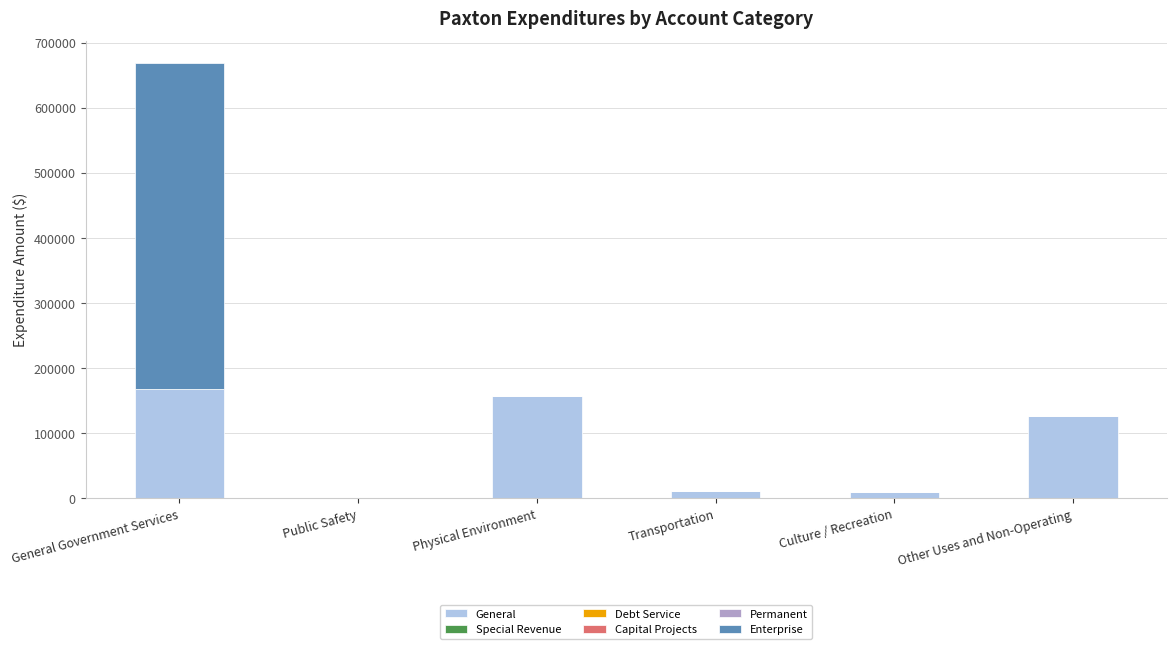

Are the bars horizontal?

No